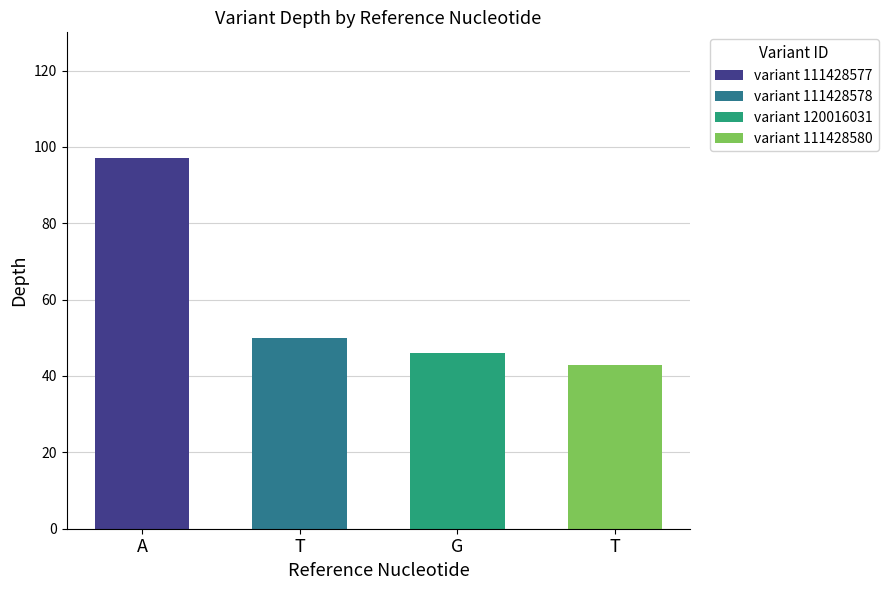

Is it true that the value at T is 50?

True